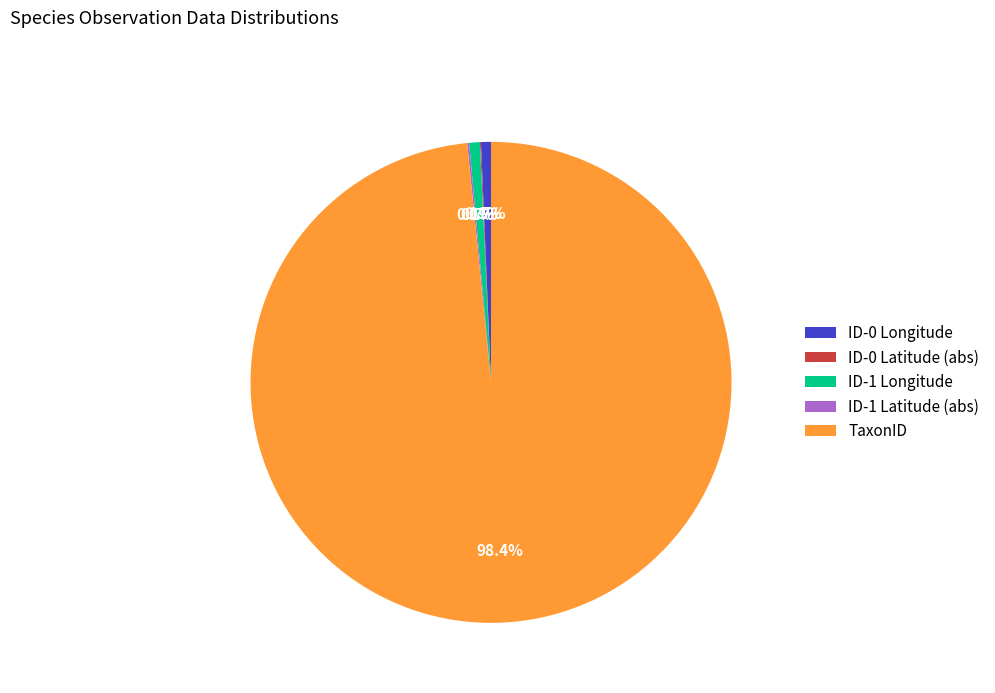

Does any single category account for the majority?

Yes